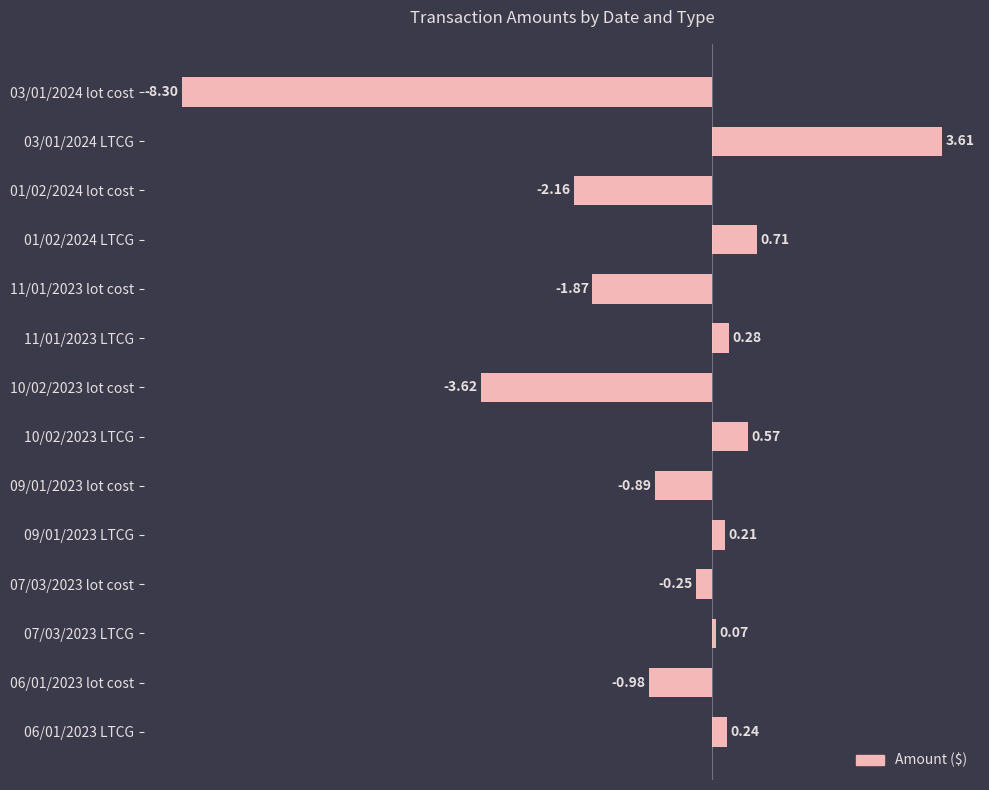

List the labels in order of value, smallest first.

03/01/2024 lot cost, 10/02/2023 lot cost, 01/02/2024 lot cost, 11/01/2023 lot cost, 06/01/2023 lot cost, 09/01/2023 lot cost, 07/03/2023 lot cost, 07/03/2023 LTCG, 09/01/2023 LTCG, 06/01/2023 LTCG, 11/01/2023 LTCG, 10/02/2023 LTCG, 01/02/2024 LTCG, 03/01/2024 LTCG